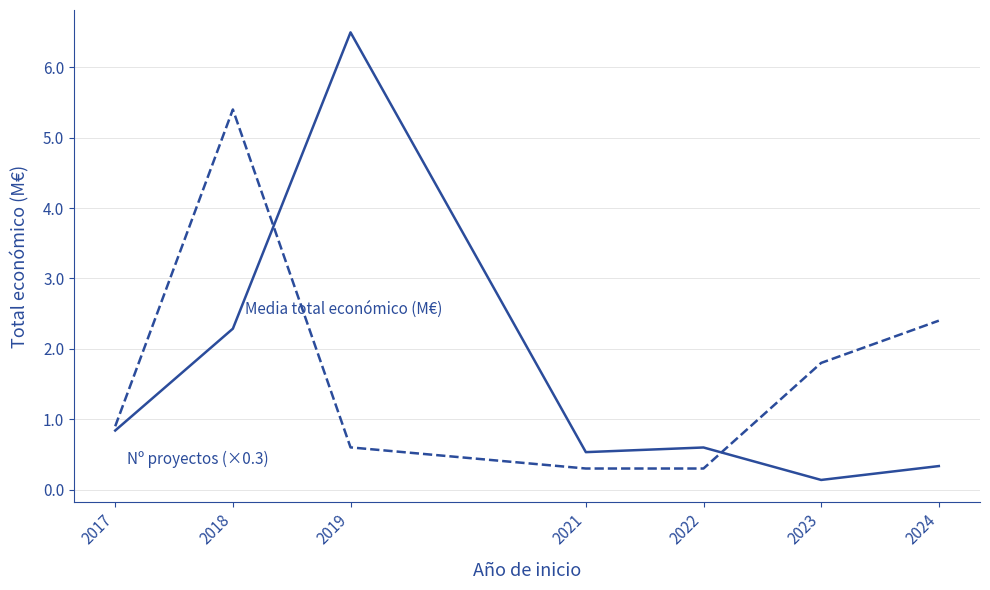

What is the total value across all series at 2024?

2.7